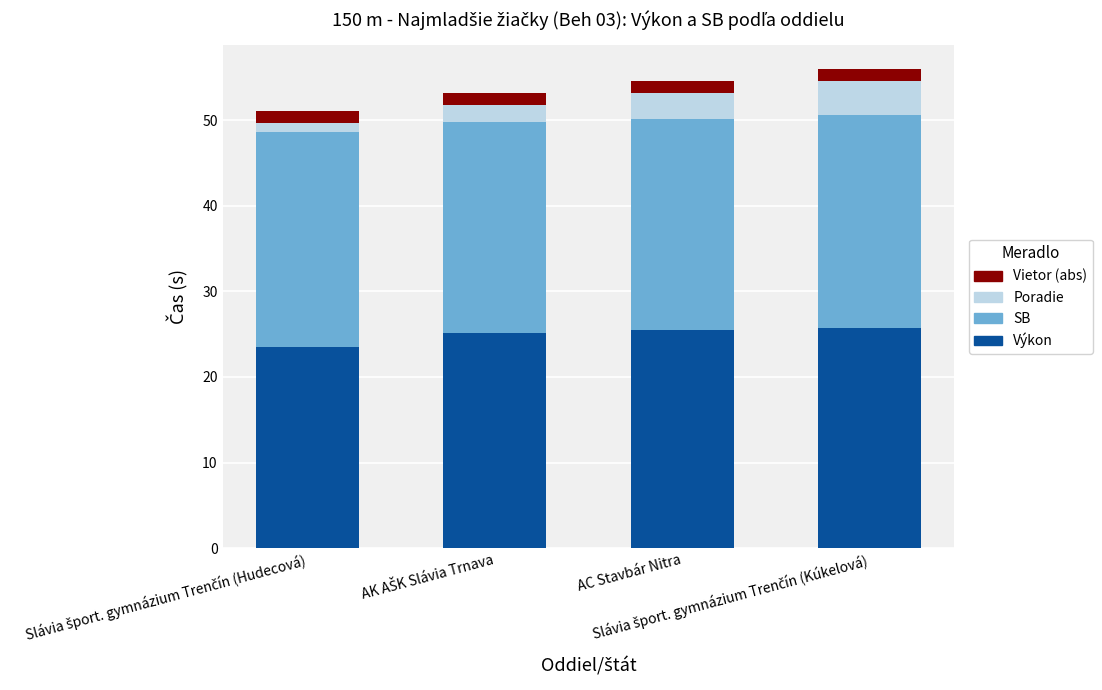

What is the sum of all Výkon values?

99.8